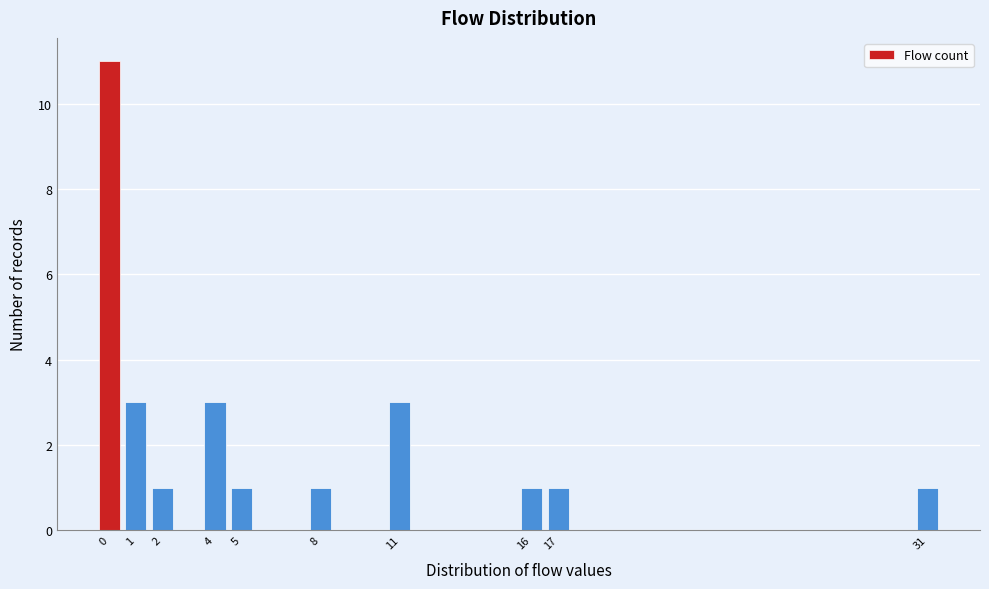

Over which range of the x-axis is the bar tallest?

-0.5 to 0.5